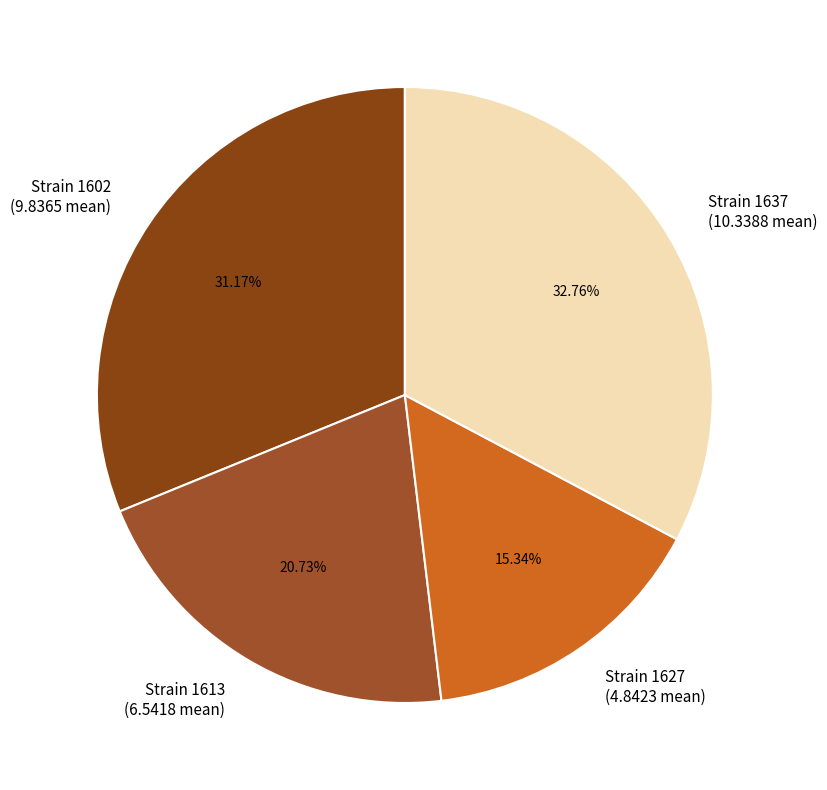

Do Strain 1627 (4.8423 mean) and Strain 1613 (6.5418 mean) together represent more than half of the pie?

No